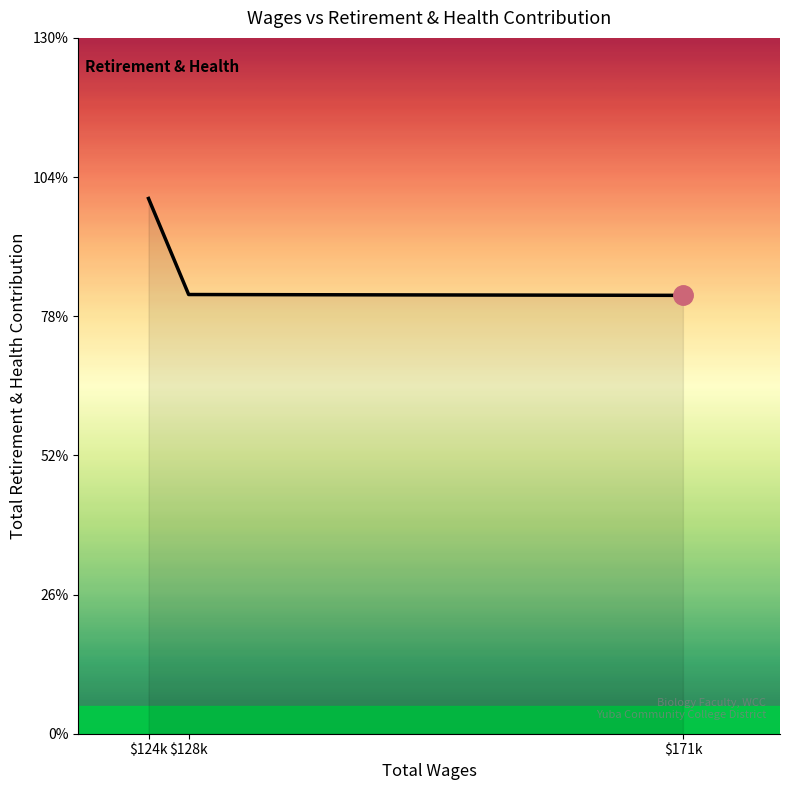

What is the label of the 1st point from the right?

$171k